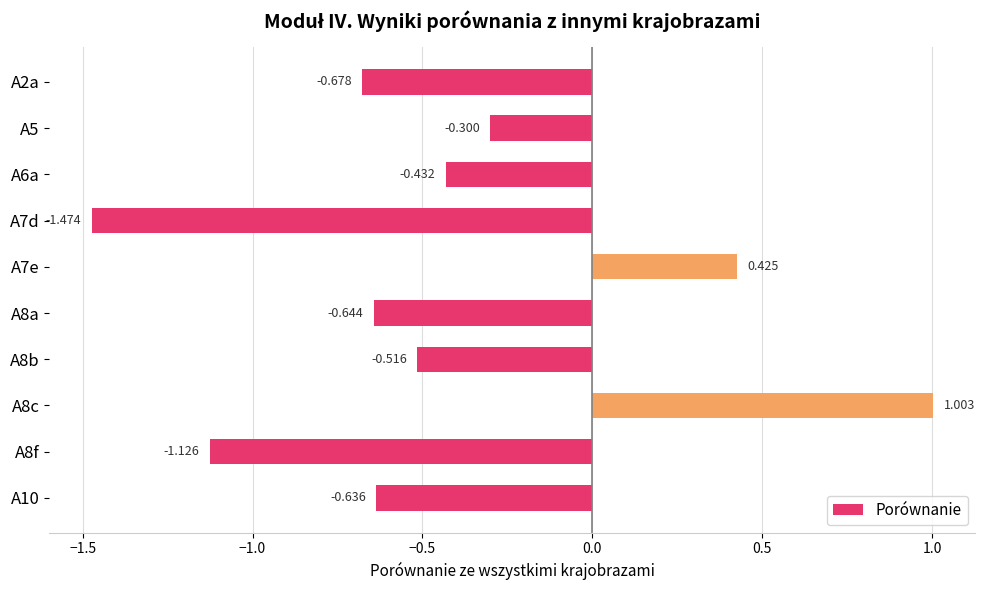

How many bars are there in total?

10